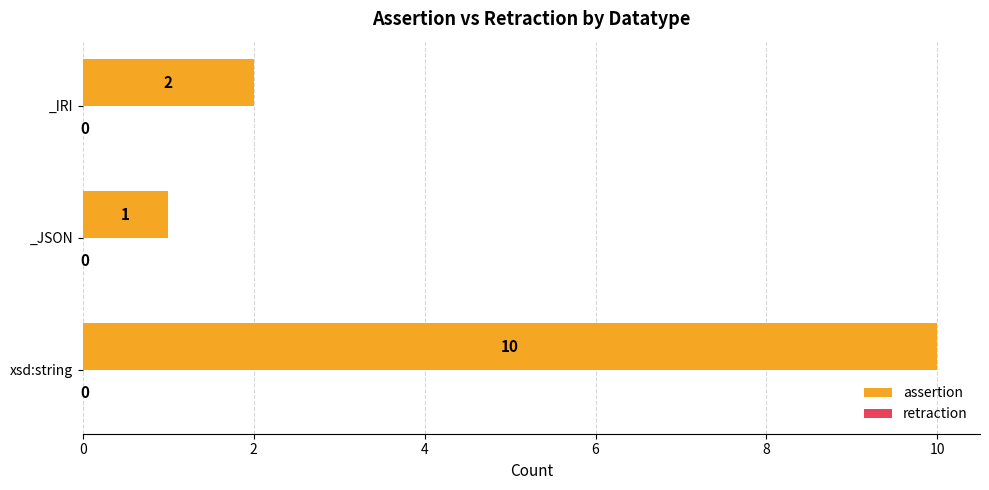

What is the difference between the maximum and minimum values?

9